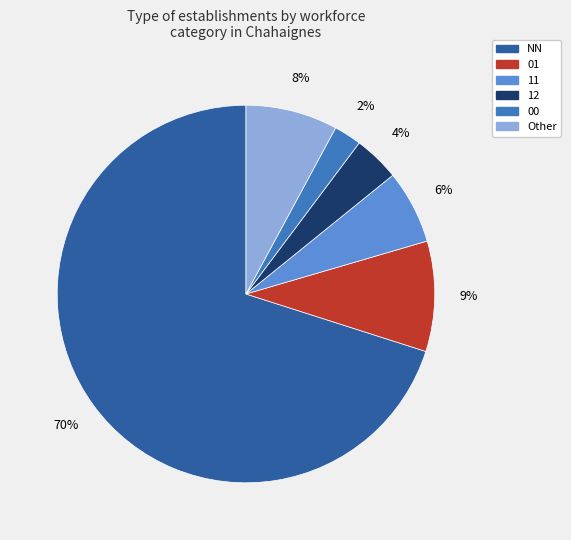

What is the ratio of the value at 12 to the value at Other?

0.5